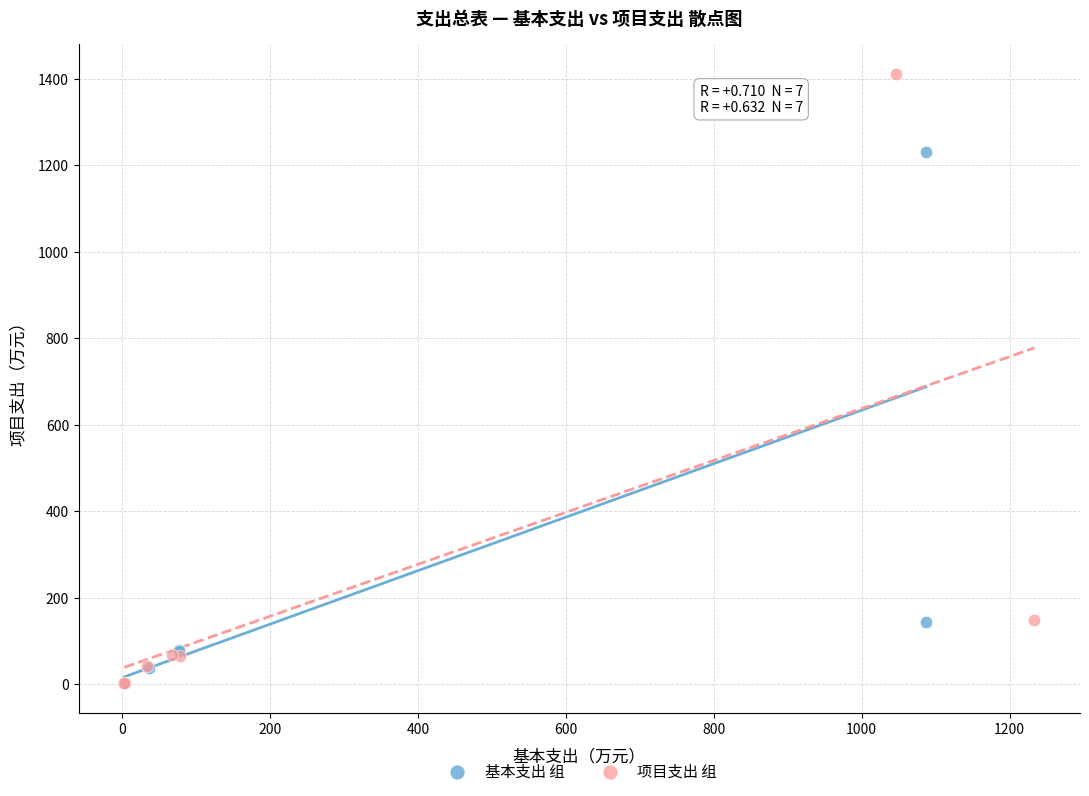

Which series has the widest spread of Y values?

项目支出 组